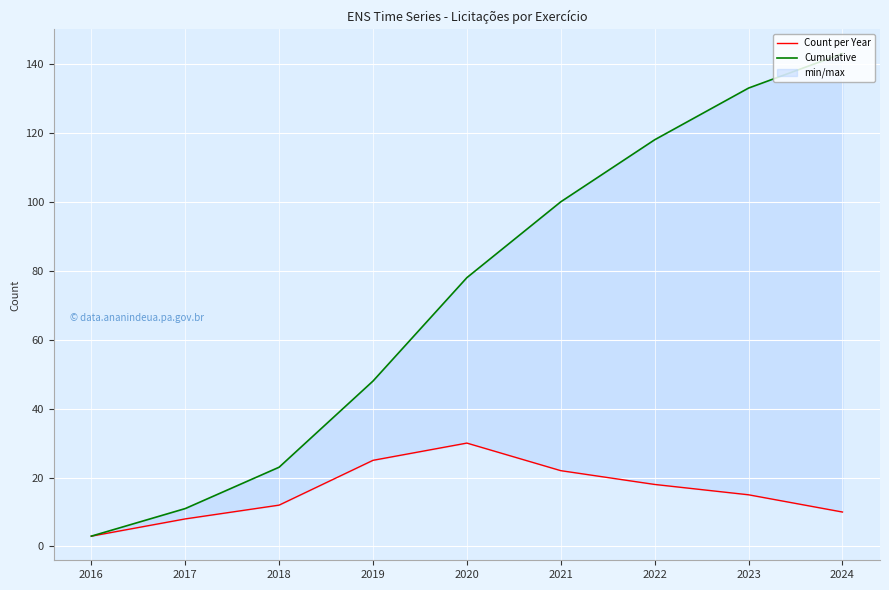

What is the value of the Count per Year point at the 9th from the left?

10